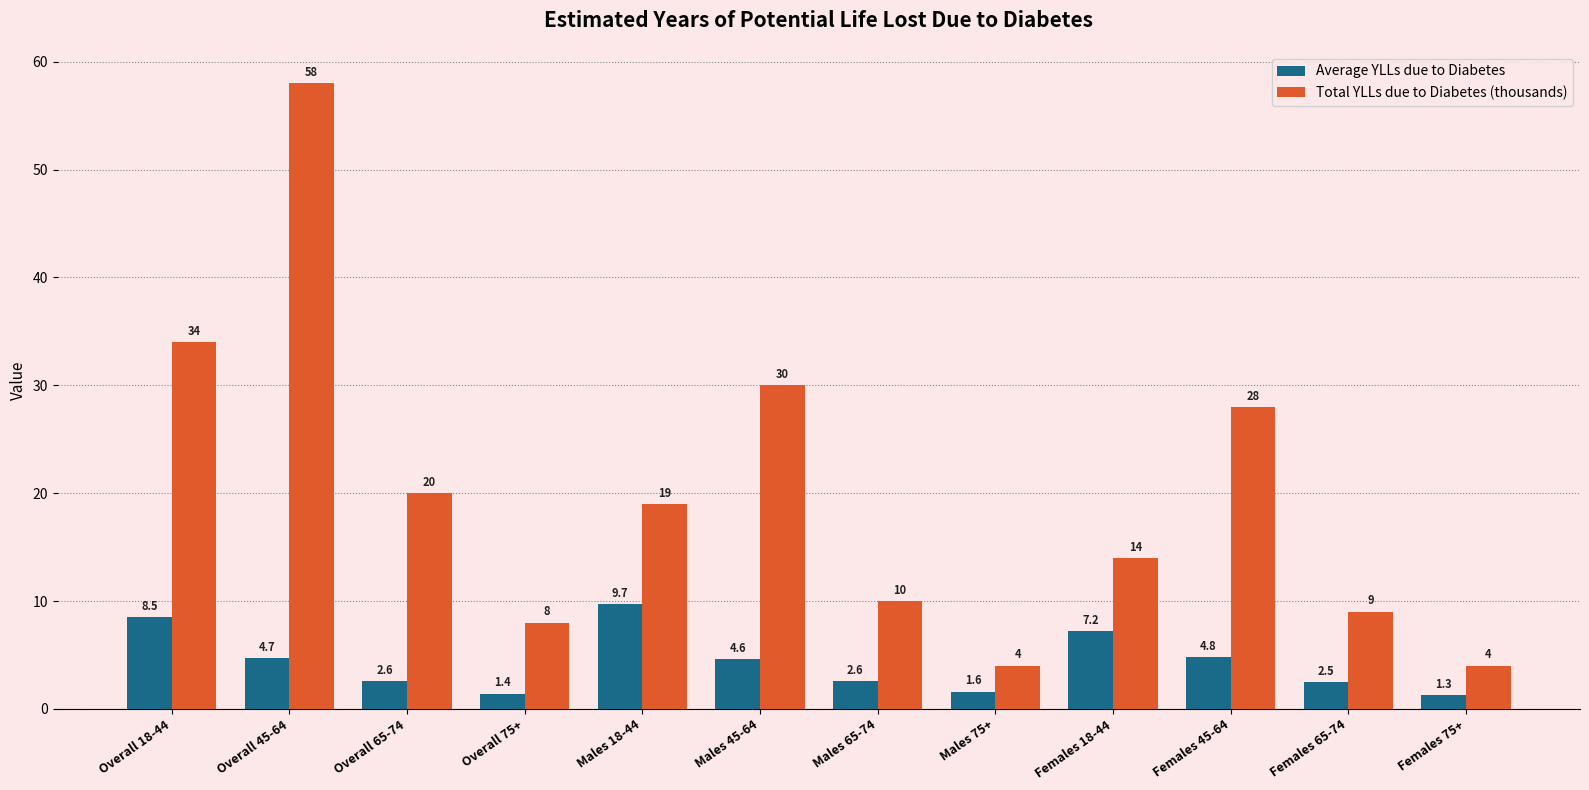

At which label does Average YLLs due to Diabetes first exceed 4?

Overall 18-44